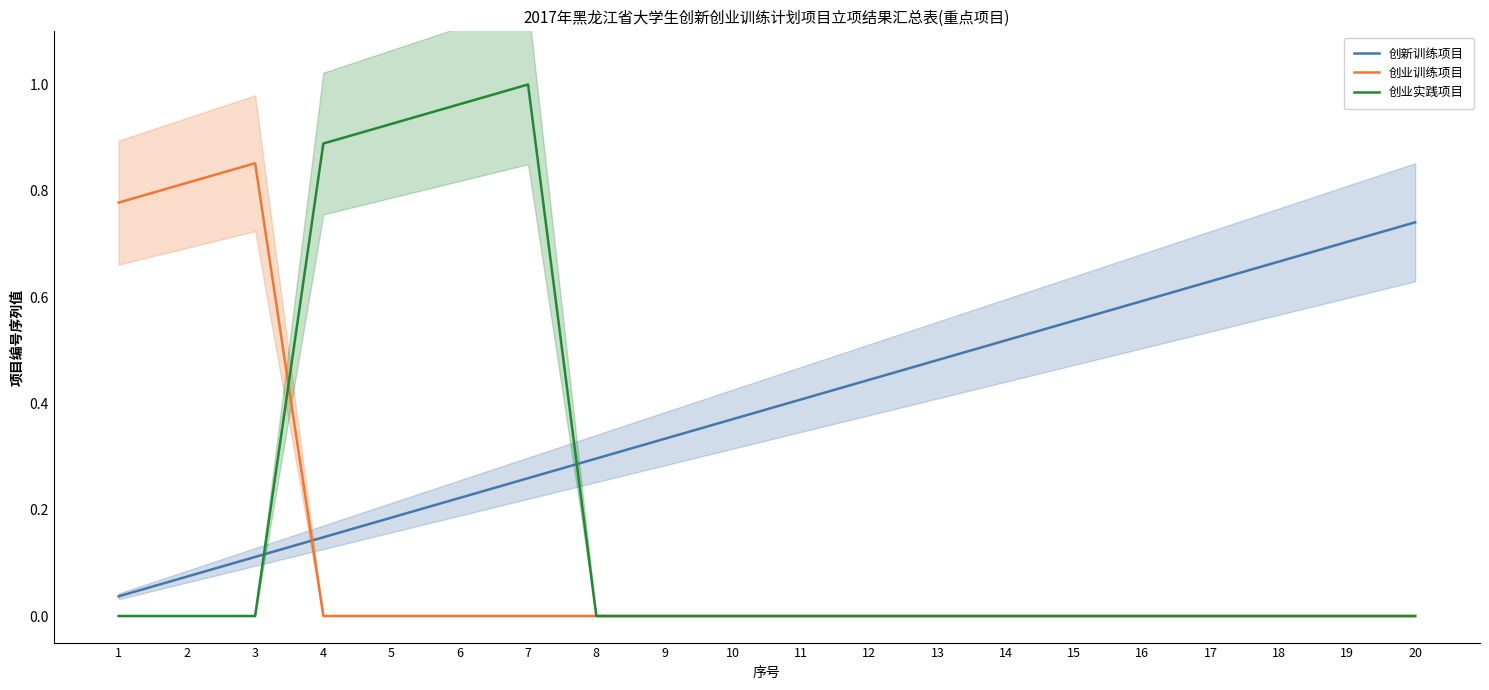

Where is the first local maximum for 创业训练项目?

3